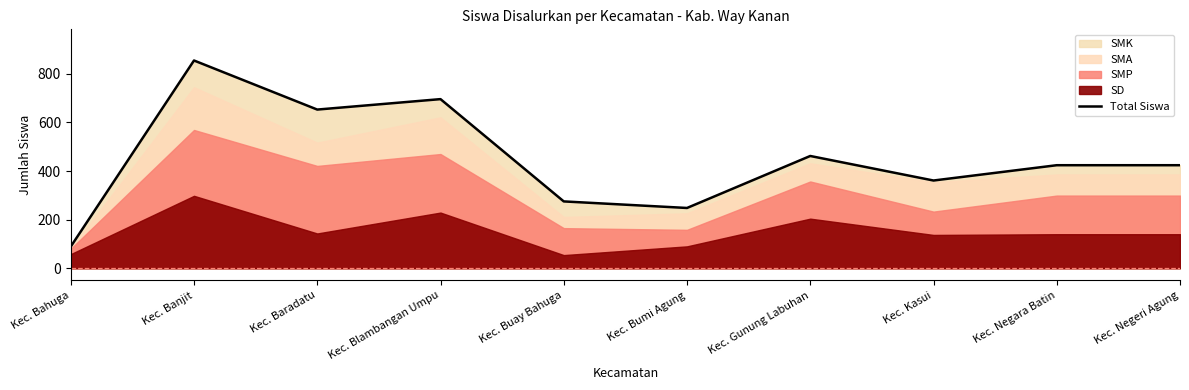

What is the ratio of the value at Kec. Bumi Agung to the value at Kec. Gunung Labuhan?

0.5